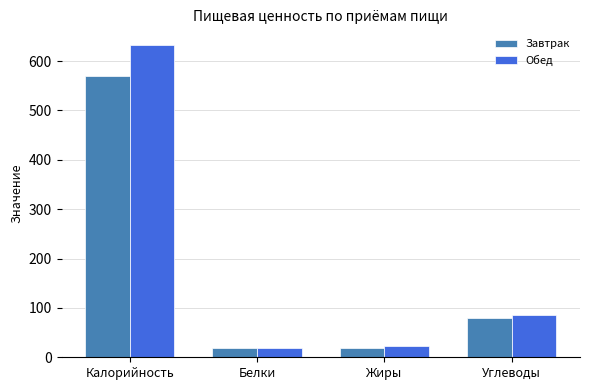

Is it true that Обед equals 18.8 at Белки?

True